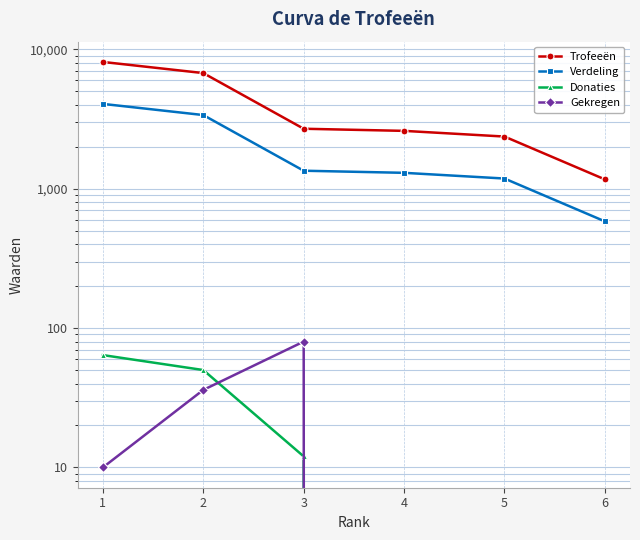

The value of Trofeeën at 2 is 1414. True or false?

False